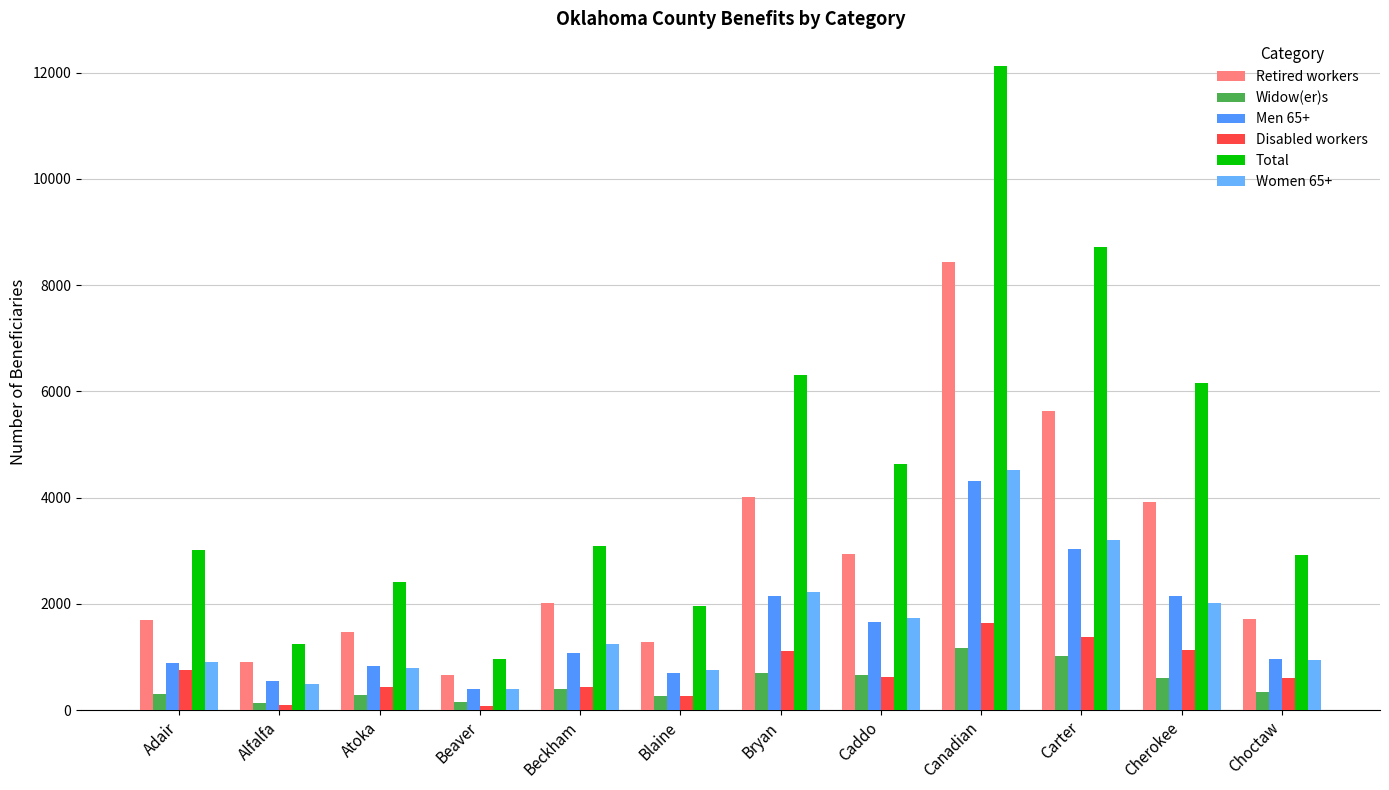

How many values in the Widow(er)s series are below 408?

6